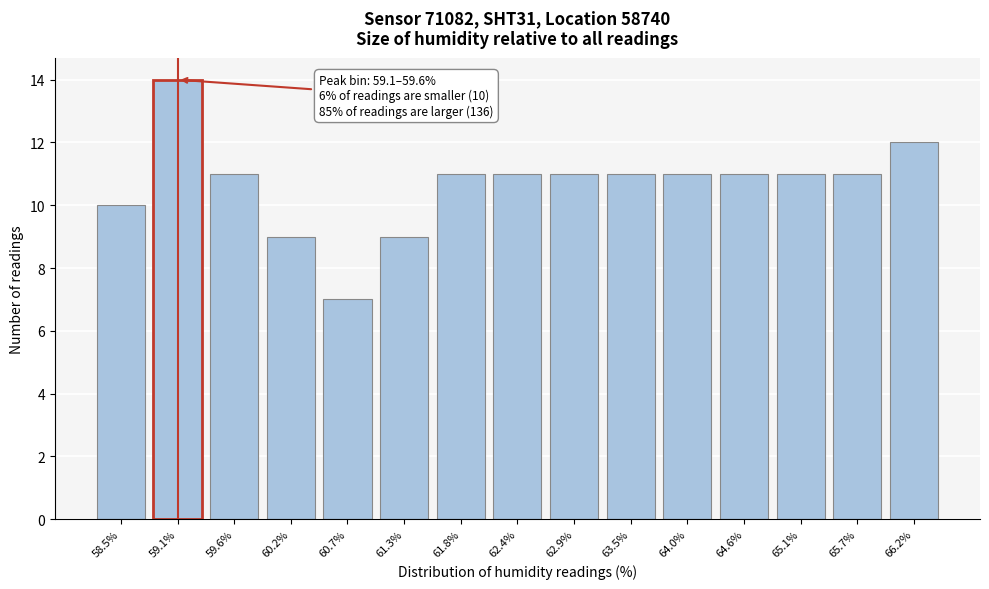

Reading left to right, list all the values displayed in this chart.

58.5%=10	59.1%=14	59.6%=11	60.2%=9	60.7%=7	61.3%=9	61.8%=11	62.4%=11	62.9%=11	63.5%=11	64.0%=11	64.6%=11	65.1%=11	65.7%=11	66.2%=12